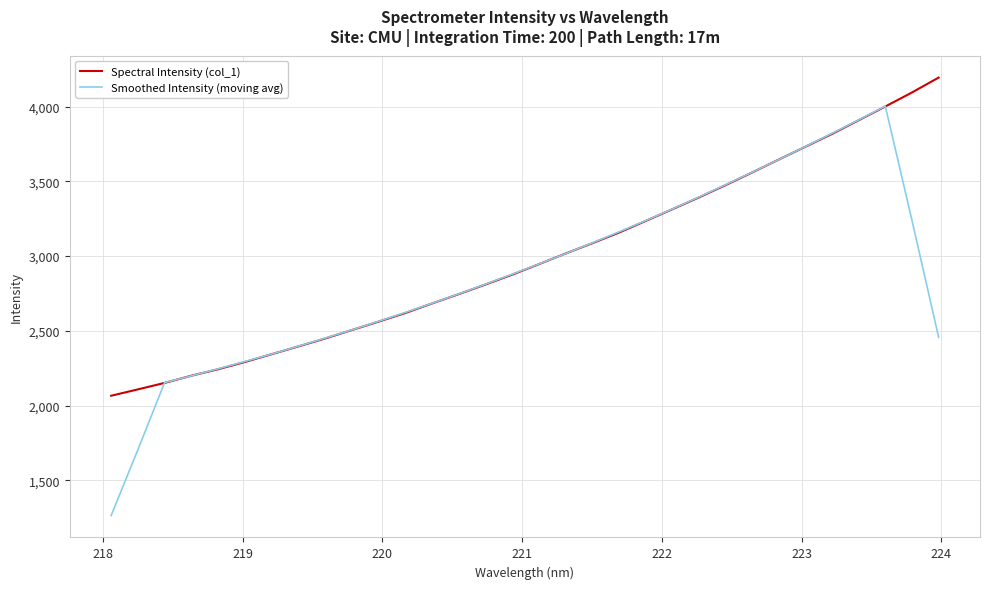

Is this an area chart (filled region under the line)?

No